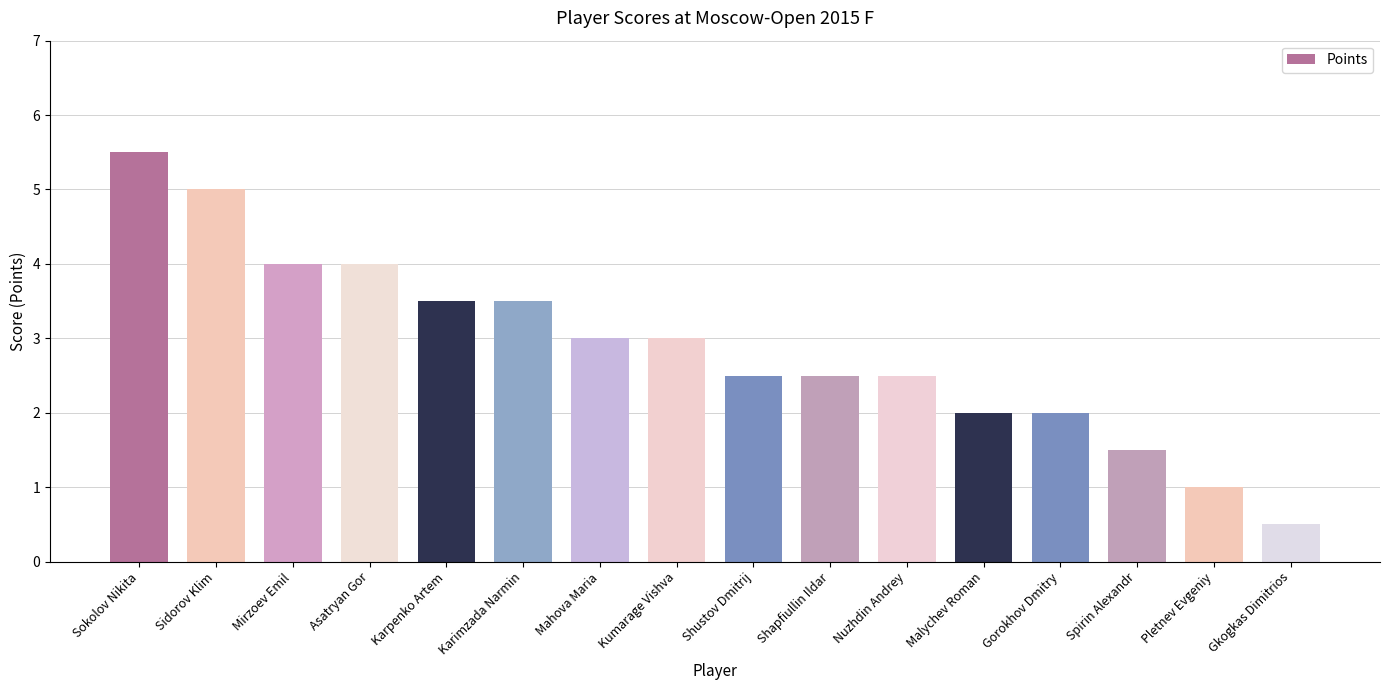

How many distinct data groups are displayed?

1